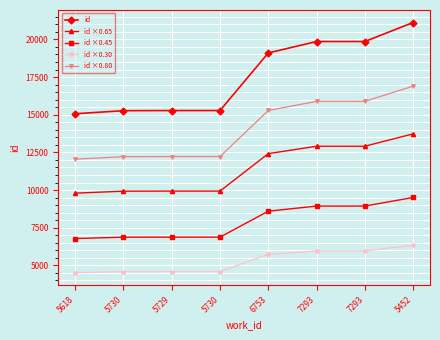

What are all the series names shown in the legend?

id, id ×0.65, id ×0.45, id ×0.30, id ×0.80